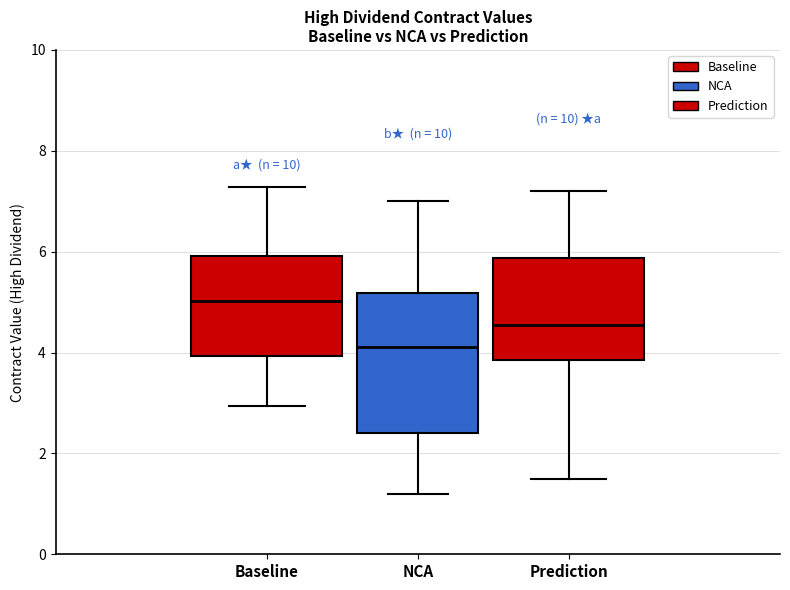

Reading left to right, transcribe this box plot: for each box, give where its median line is, the range the box spans, and where its two whiskers end, as read against the y-axis. The values are not printed on the chart, so give them approximately, as read against the axis.

Baseline: median 5.0, box 4.0 to 6.0, whiskers 3.0 to 7.2
NCA: median 4.2, box 2.4 to 5.2, whiskers 1.2 to 7.0
Prediction: median 4.6, box 3.8 to 5.8, whiskers 1.4 to 7.2